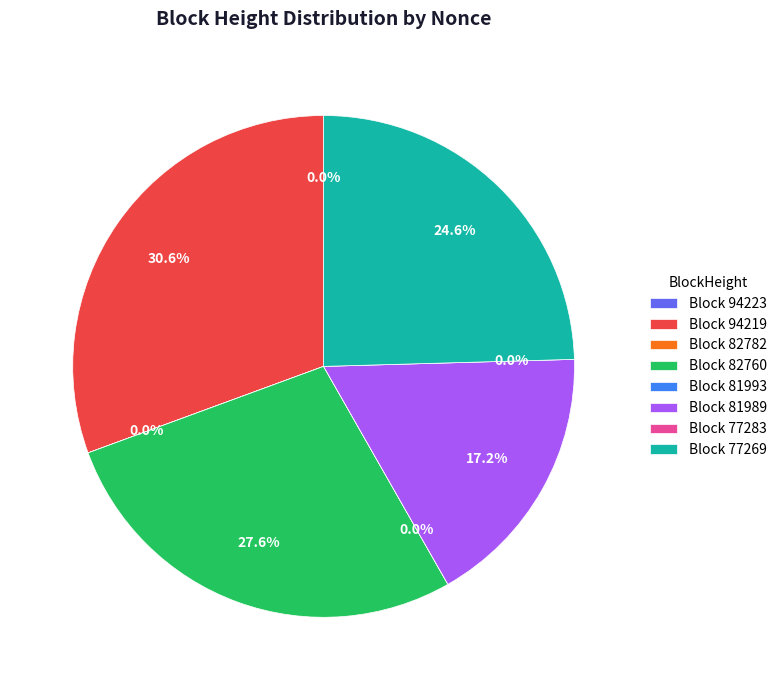

Count the number of slices in the pie.

8